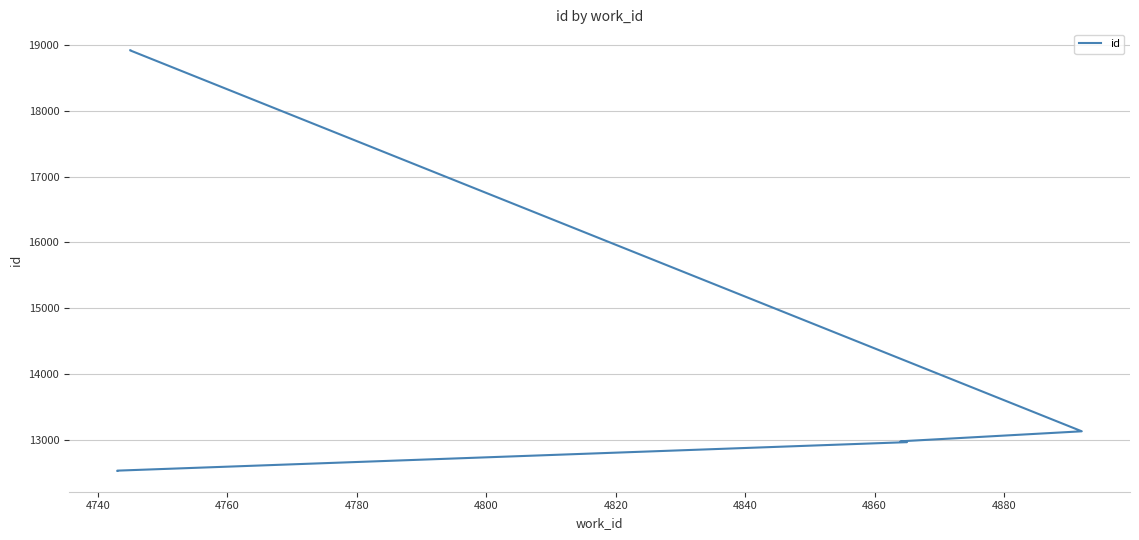

What is the greatest value displayed?

18920